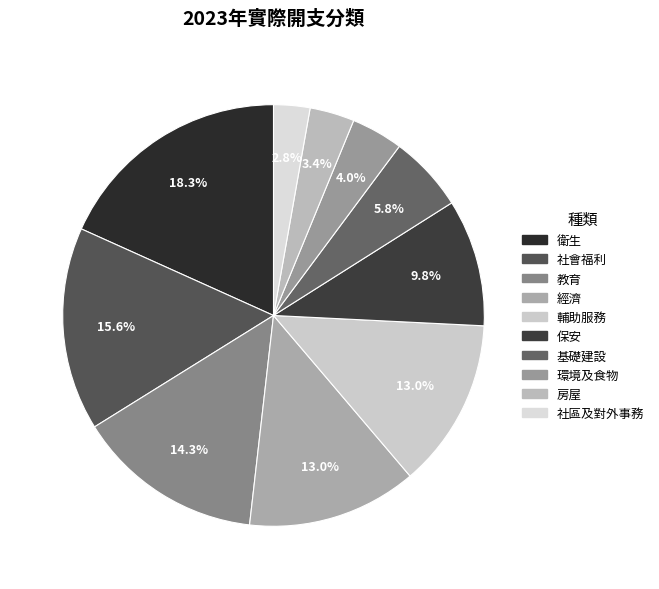

True or false: 輔助服務 accounts for 1% of the total.

False